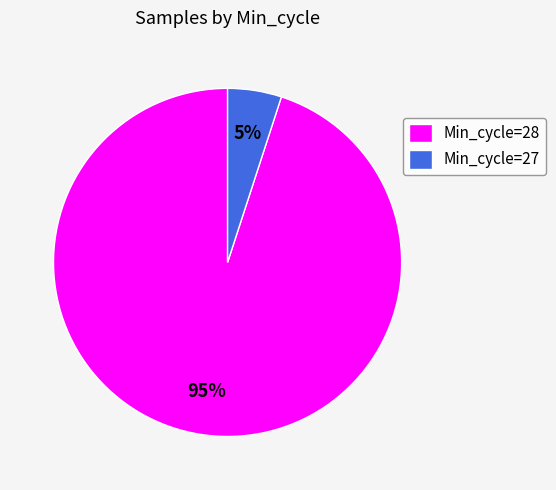

Is the sum of Min_cycle=27 and Min_cycle=28 greater than half?

Yes